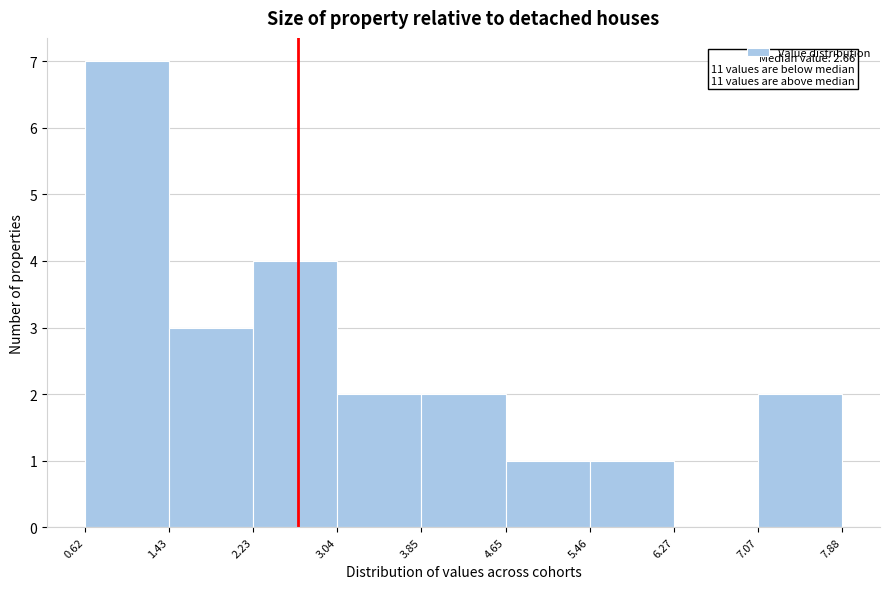

Over which range of the x-axis is the bar tallest?

0.62 to 1.43